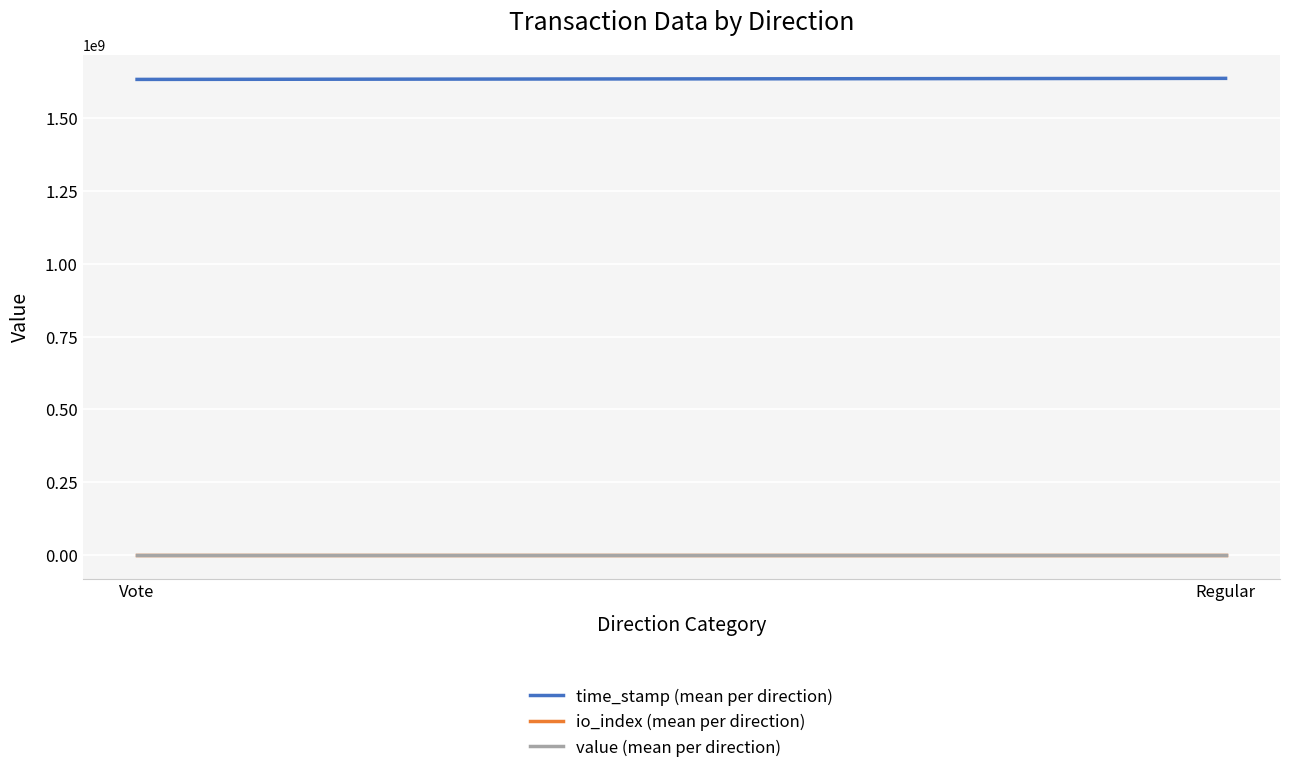

Which series has the largest range (max minus min)?

time_stamp (mean per direction)